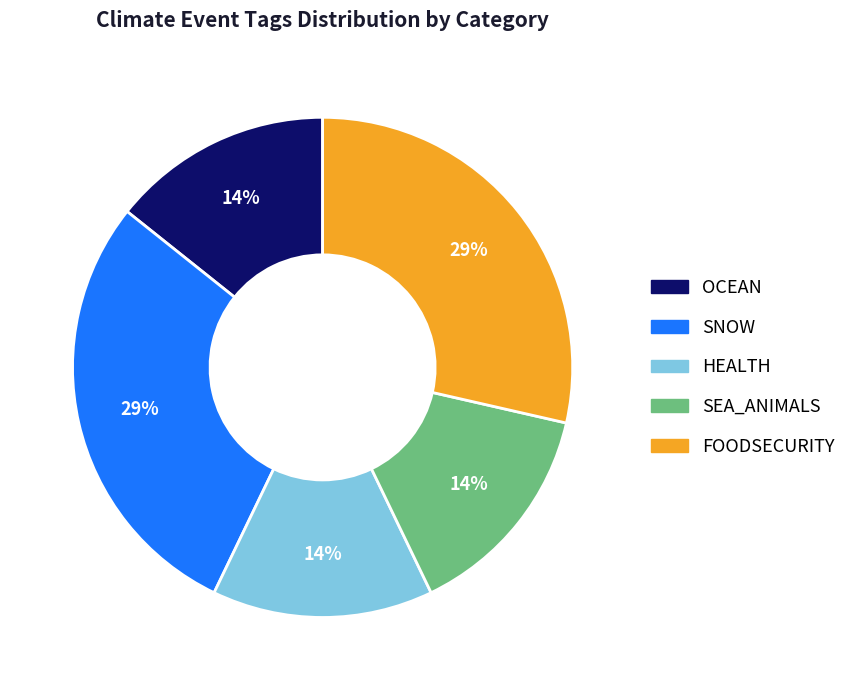

Approximately how many times larger is the value at HEALTH compared to OCEAN?

1.0